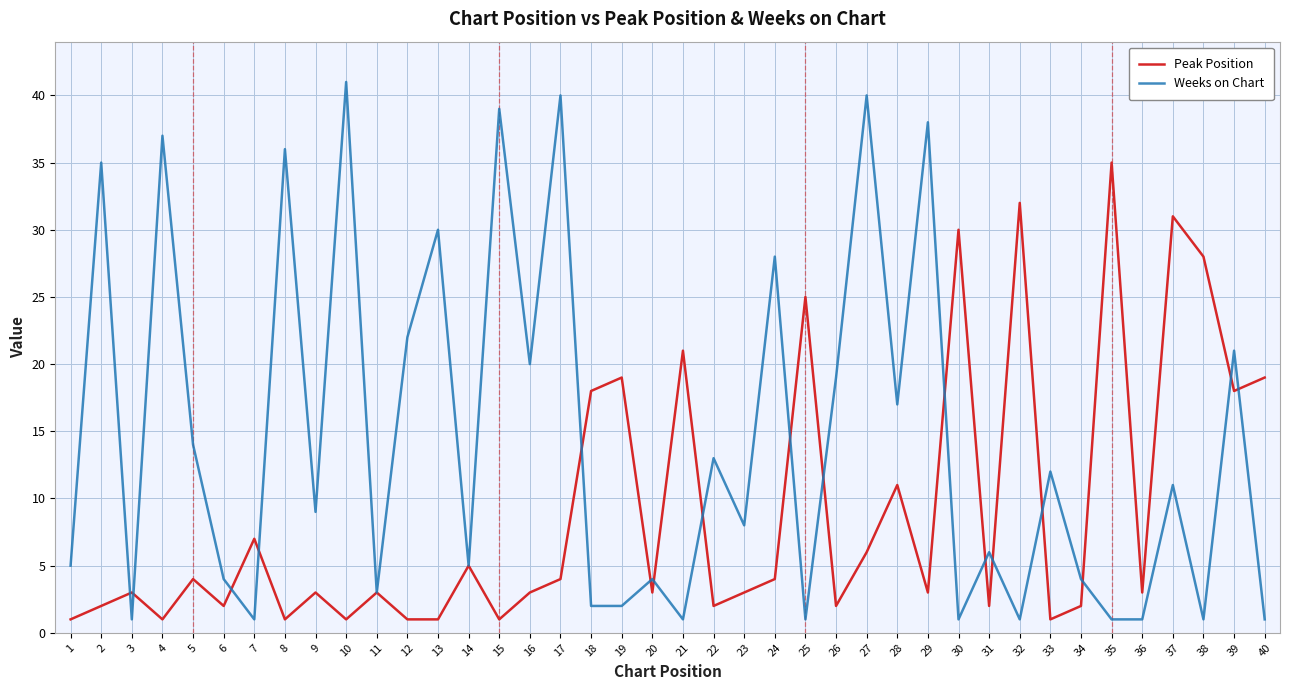

Which series has the largest total across all categories?

Weeks on Chart